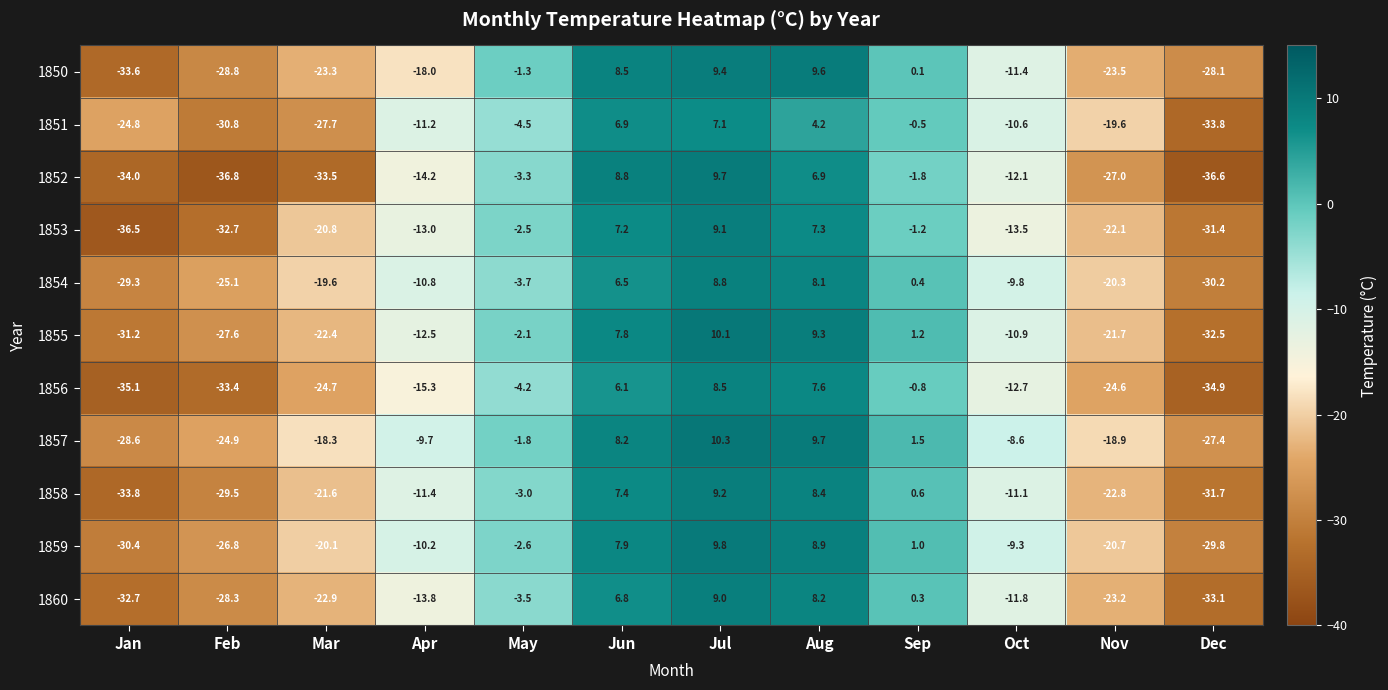

The 1854 series shows -29.3 at Jan. True or false?

True